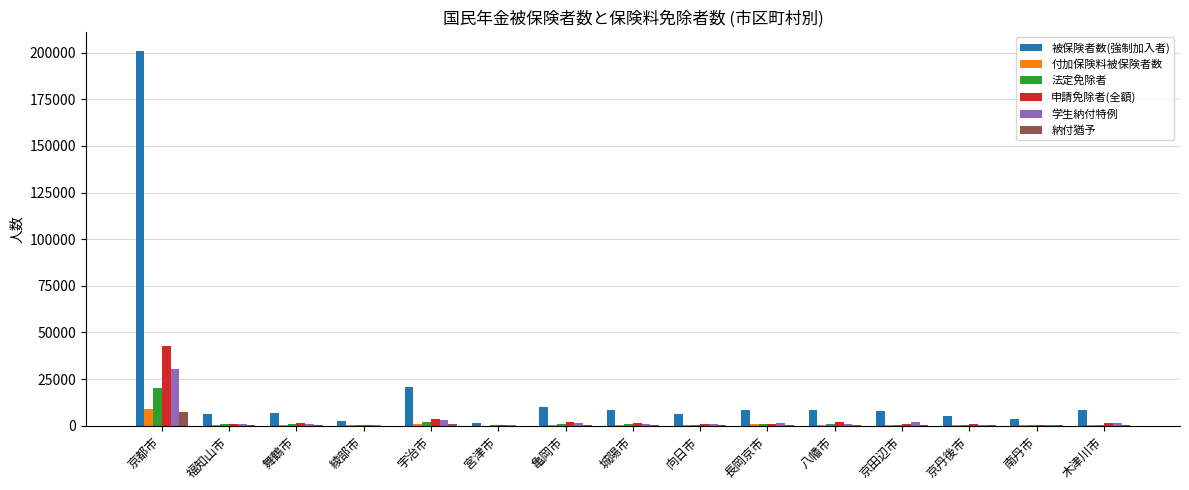

Which label corresponds to the largest value in the chart?

京都市